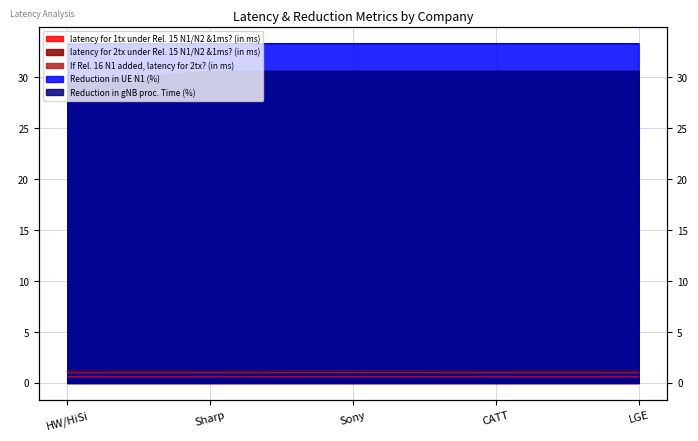

What is the value of the If Rel. 16 N1 added, latency for 2tx? (in ms) point at the 1st from the left?

1.0